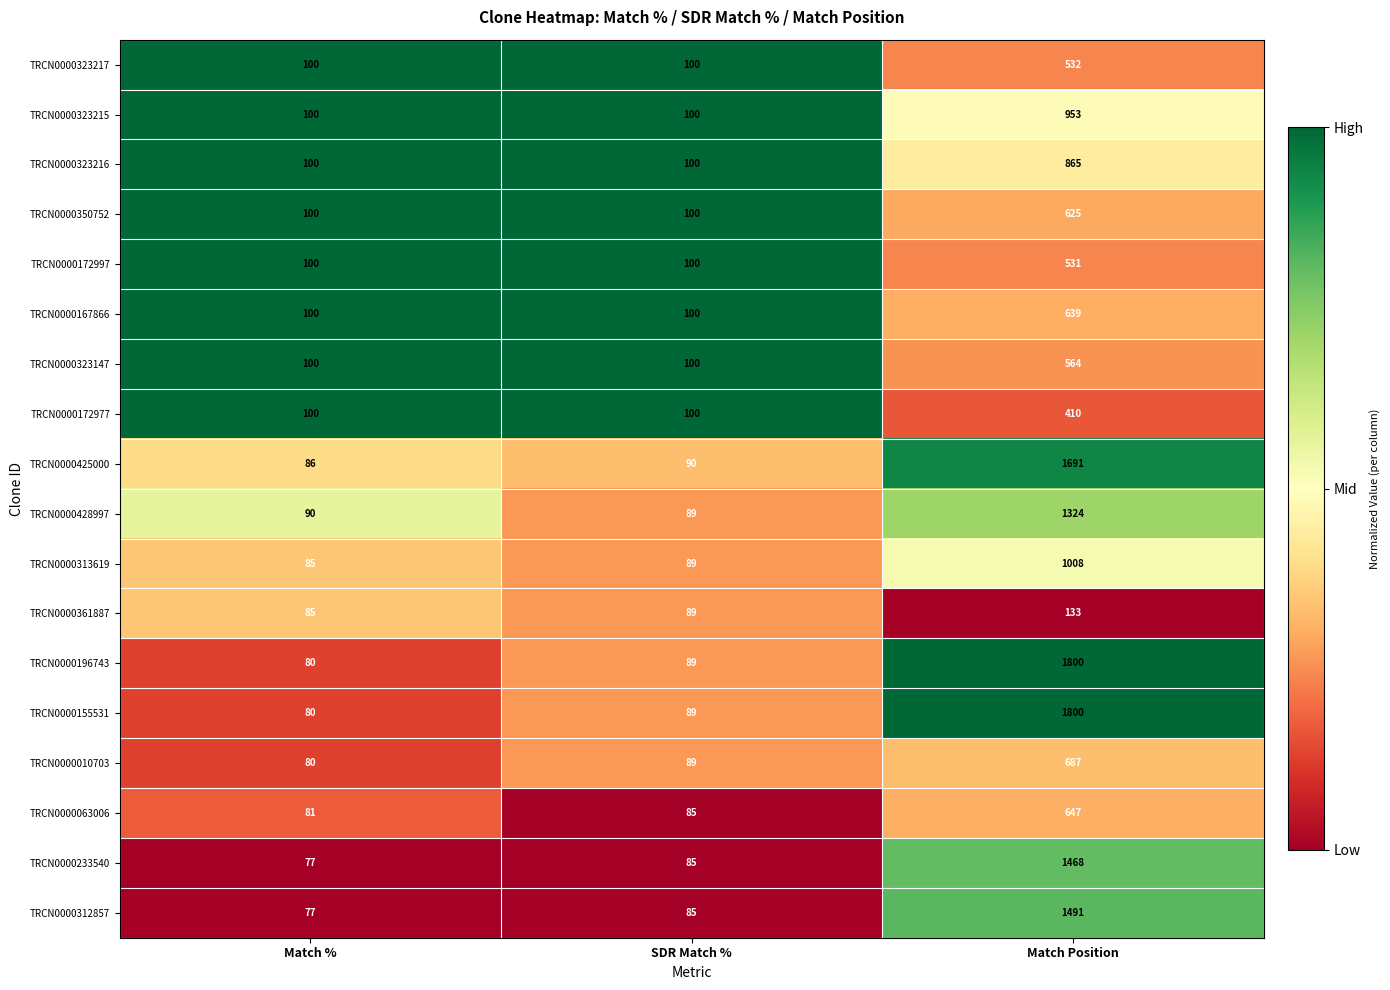

Count the number of data series in this chart.

18